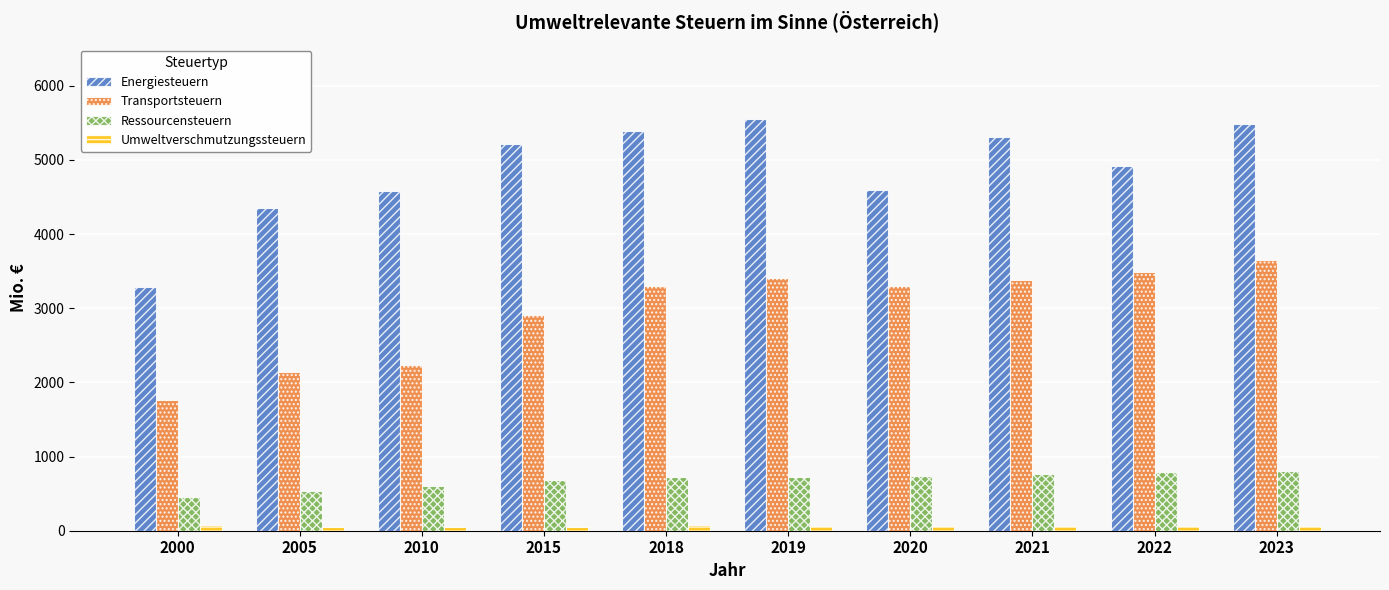

What is the difference between the maximum and minimum values in the Ressourcensteuern series?

346.9